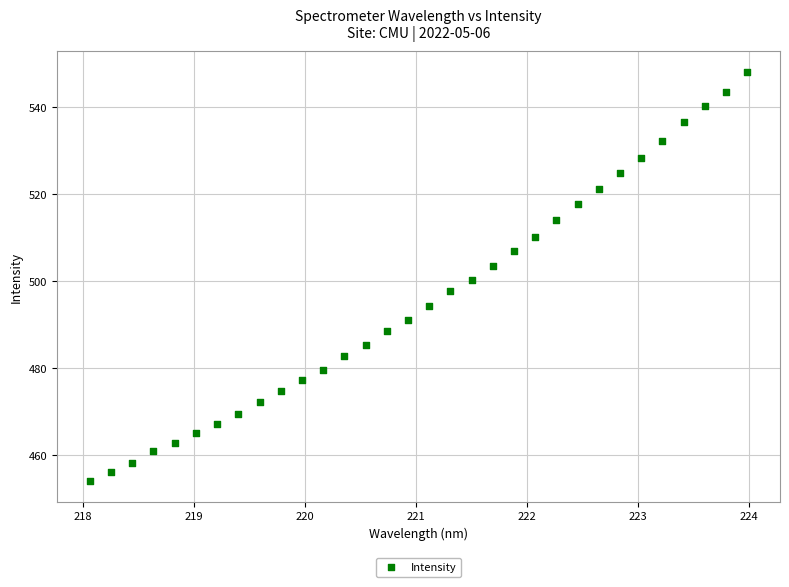

What is the range of Y values (max minus min)?

94.2